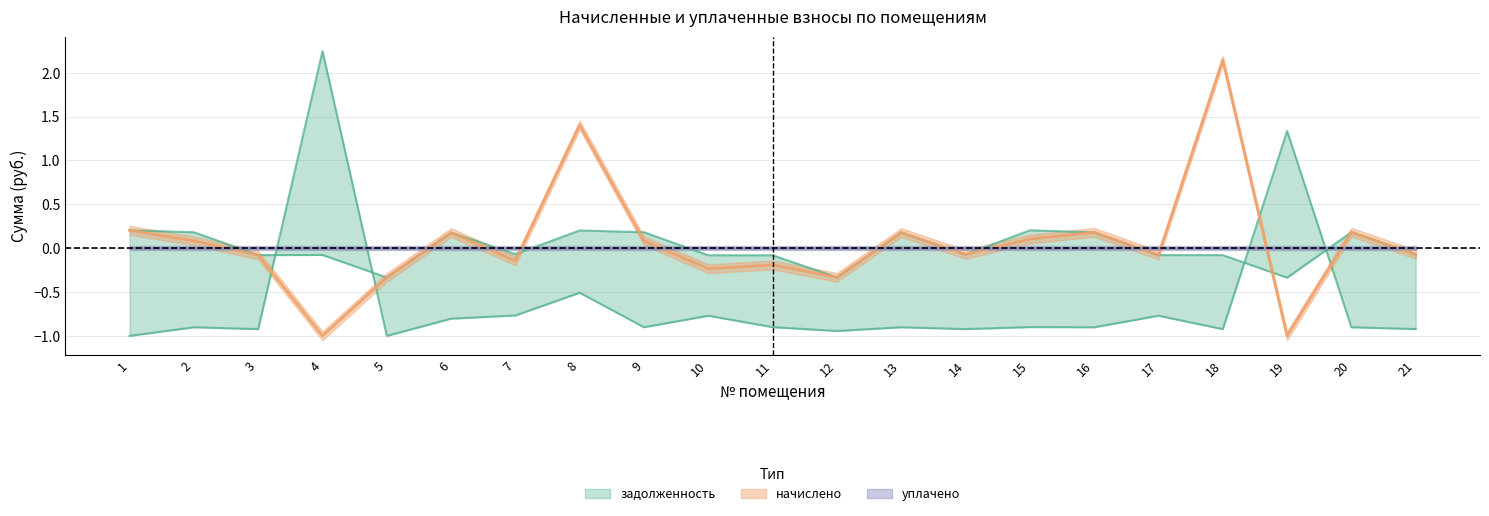

At which category is the sum across all series the highest?

4